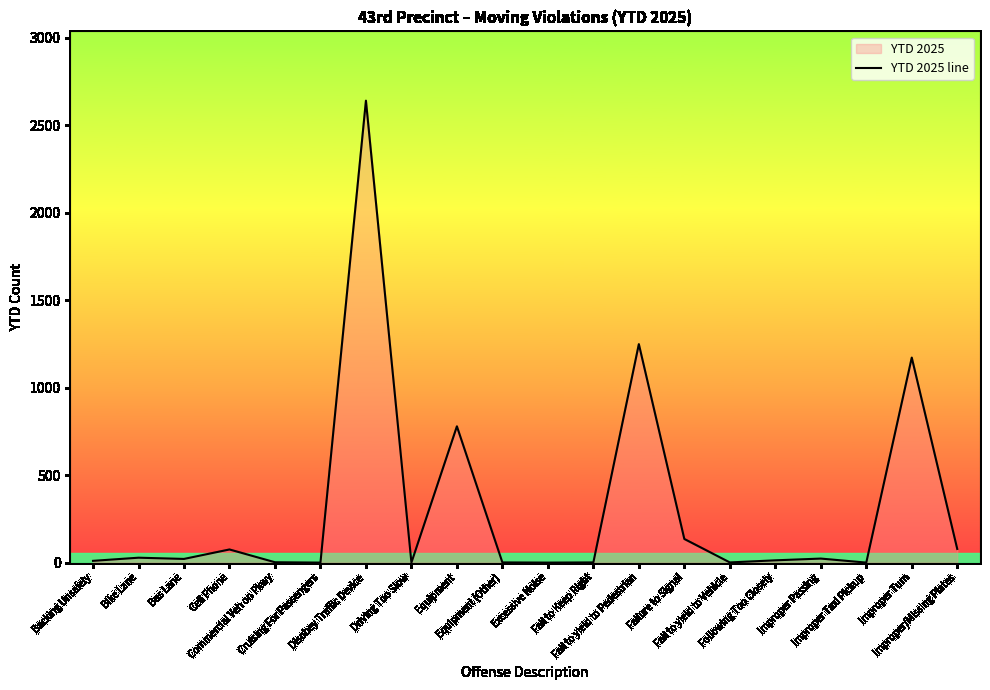

What is the sum of all values?

6229